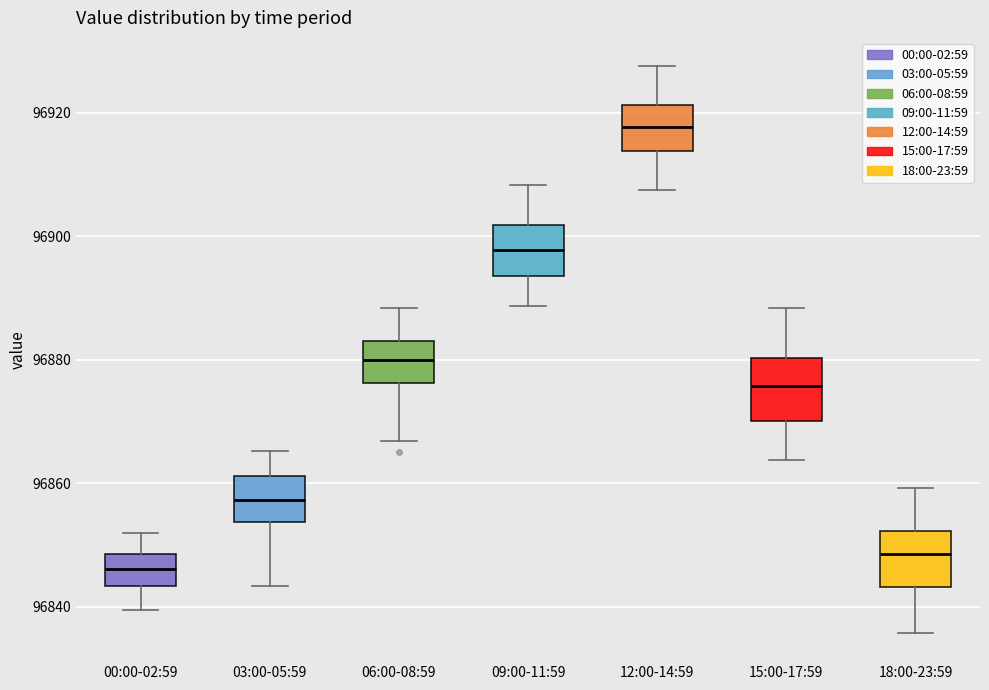

Reading left to right, transcribe this box plot: for each box, give where its median line is, the range the box spans, and where its two whiskers end, as read against the y-axis. The values are not printed on the chart, so give them approximately, as read against the axis.

00:00-02:59: median 96846, box 96844 to 96848, whiskers 96840 to 96852
03:00-05:59: median 96858, box 96854 to 96862, whiskers 96844 to 96866
06:00-08:59: median 96880, box 96876 to 96884, whiskers 96866 to 96888
09:00-11:59: median 96898, box 96894 to 96902, whiskers 96888 to 96908
12:00-14:59: median 96918, box 96914 to 96922, whiskers 96908 to 96928
15:00-17:59: median 96876, box 96870 to 96880, whiskers 96864 to 96888
18:00-23:59: median 96848, box 96844 to 96852, whiskers 96836 to 96860